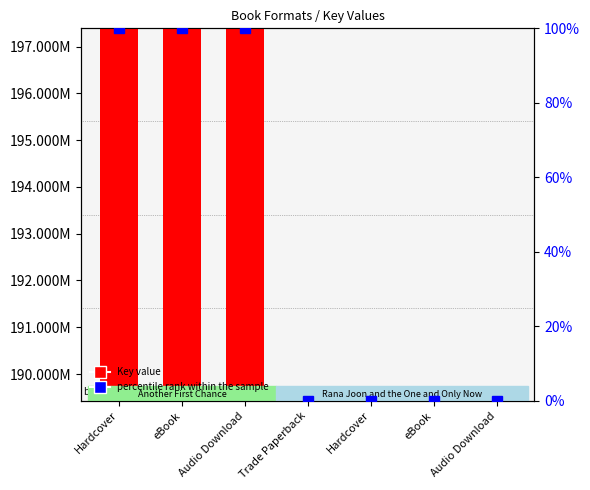

Reading left to right, extract all data points from this chart.

197369015	197369015	197369015	189448987	189448987	189448987	189448987